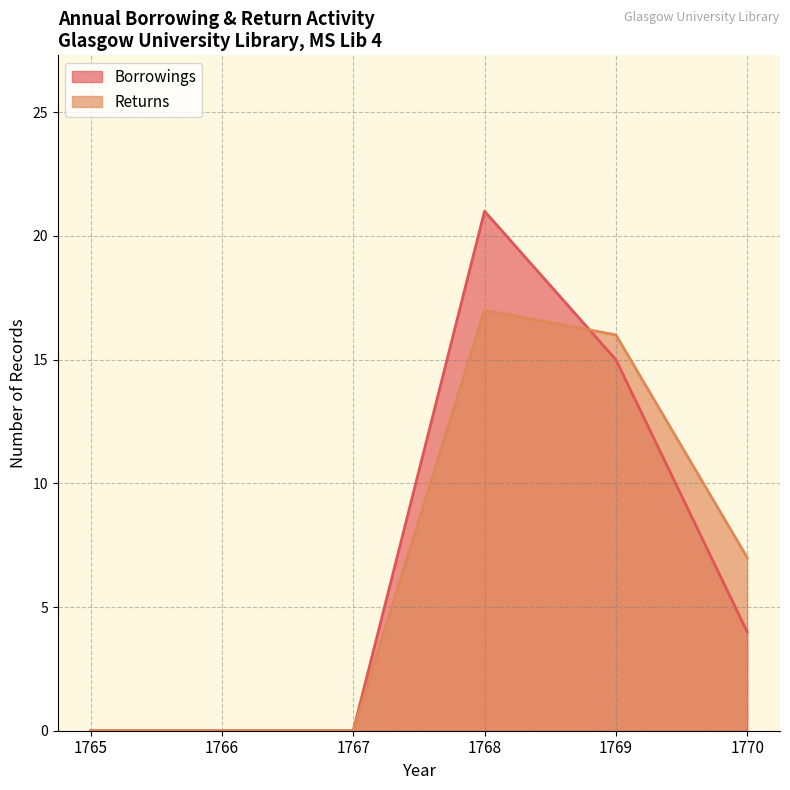

What are all the series names shown in the legend?

Borrowings, Returns